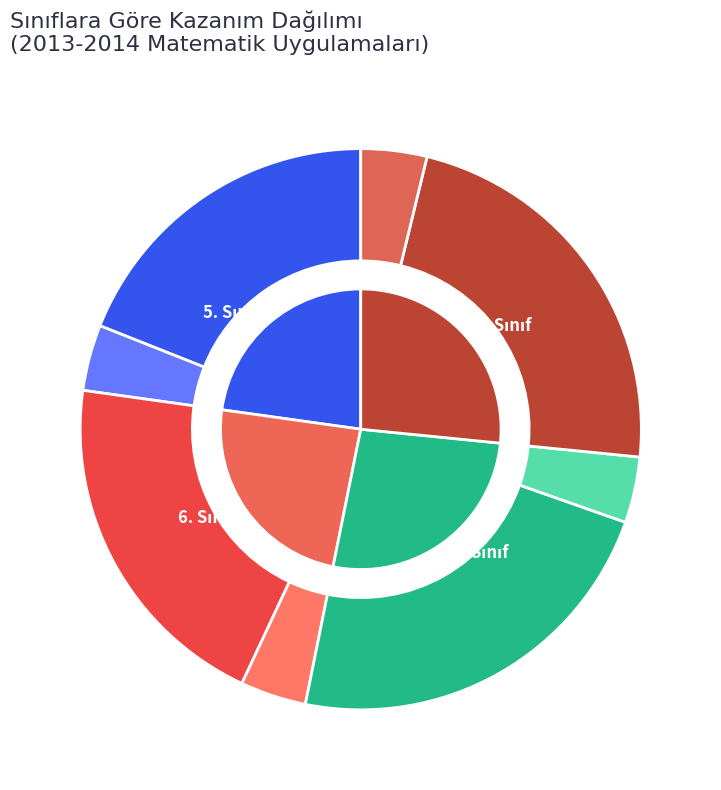

How many slices are in this pie chart?

12